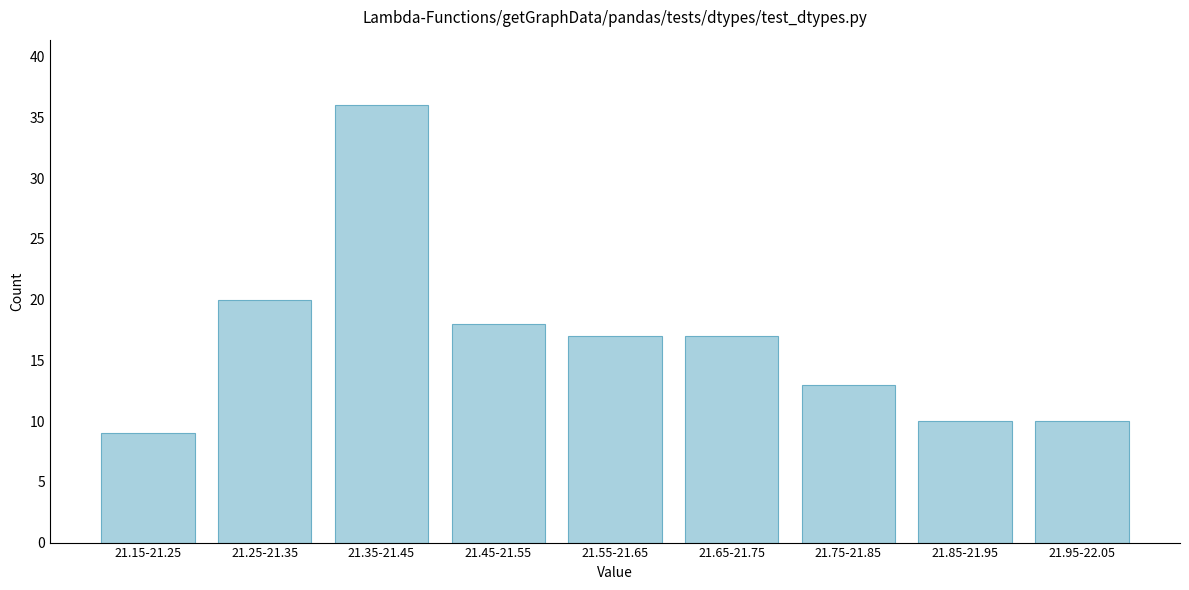

Reading left to right, transcribe all the data shown in this chart.

9	20	36	18	17	17	13	10	10